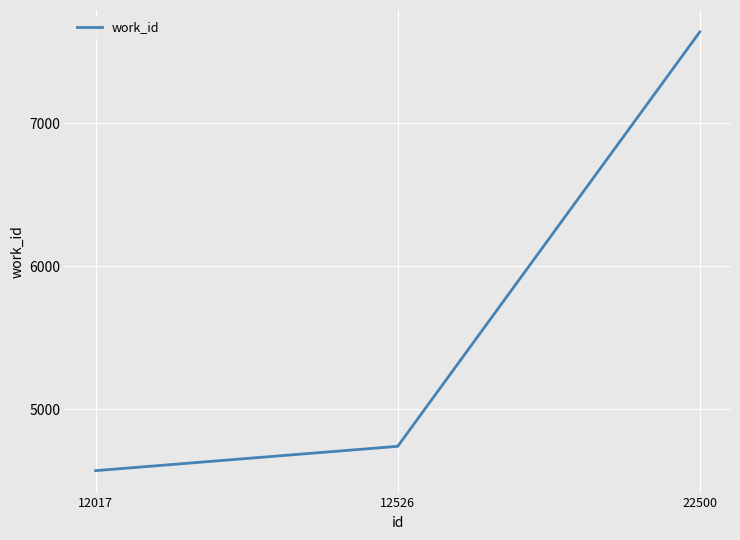

Where is the data nearest to the value 6104?

12526